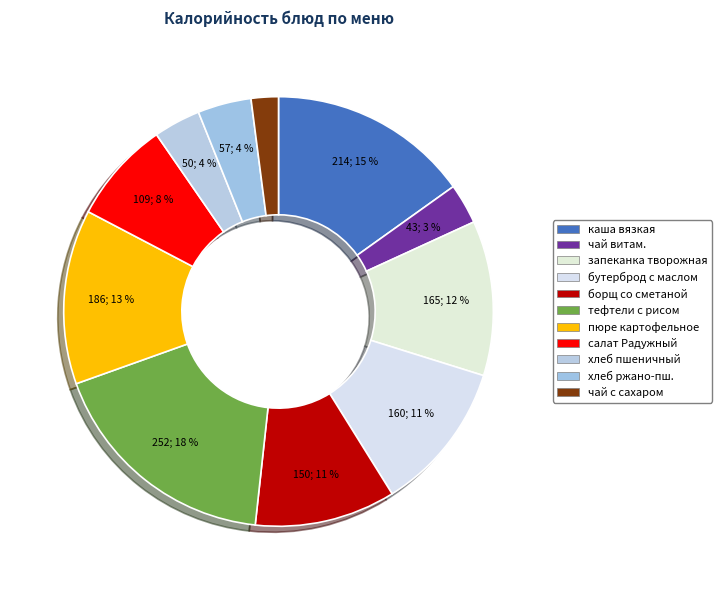

How many slices are in this pie chart?

11